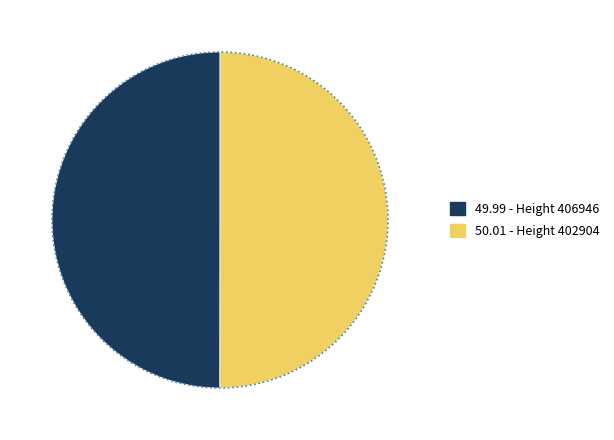

To the nearest percent, what is the average slice percentage?

50%